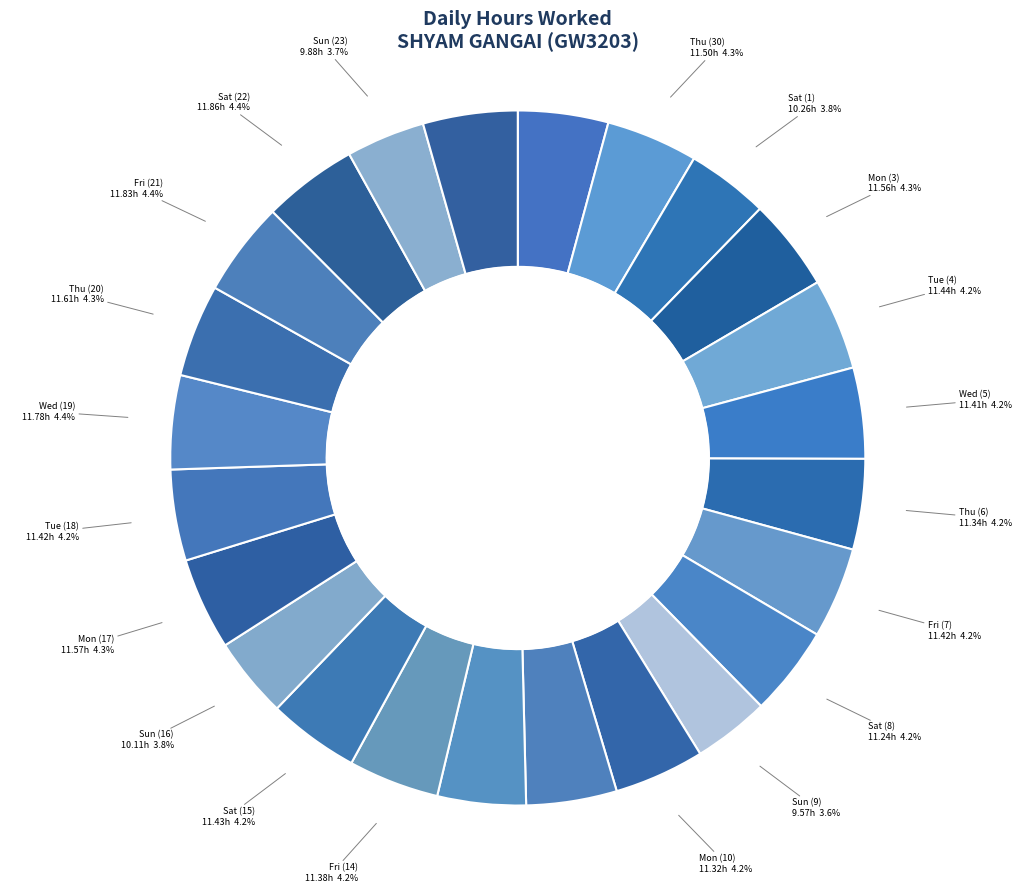

Which category has the biggest portion of the pie?

Sat (22)